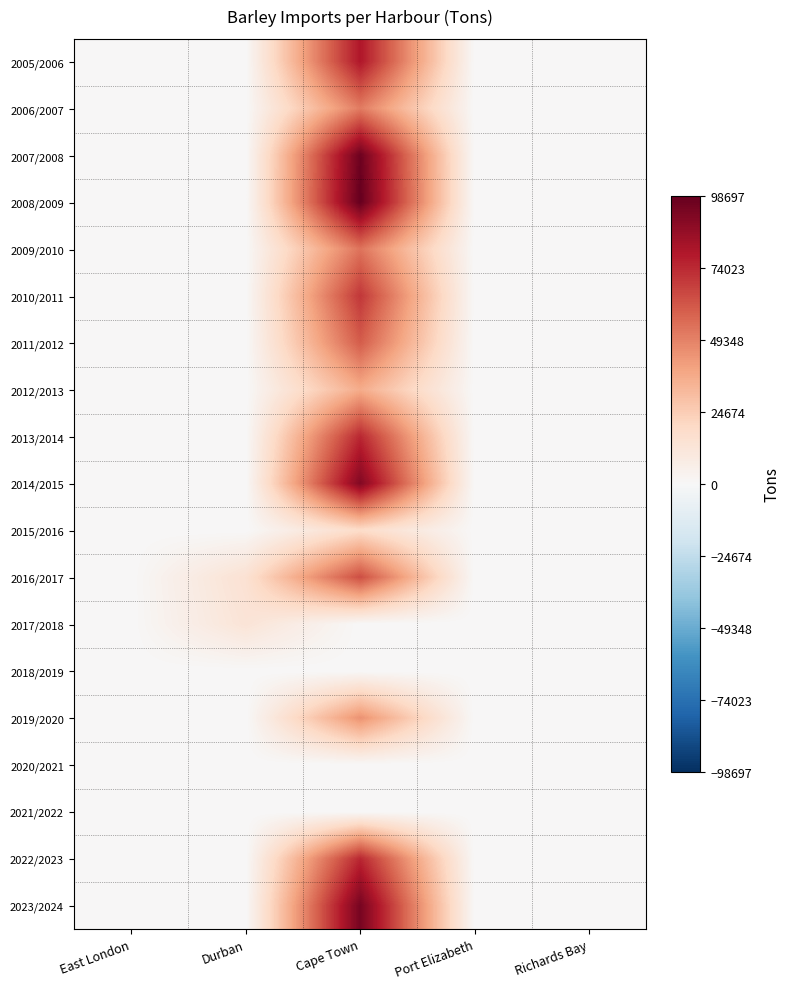

Between East London and Richards Bay, which is larger?

East London